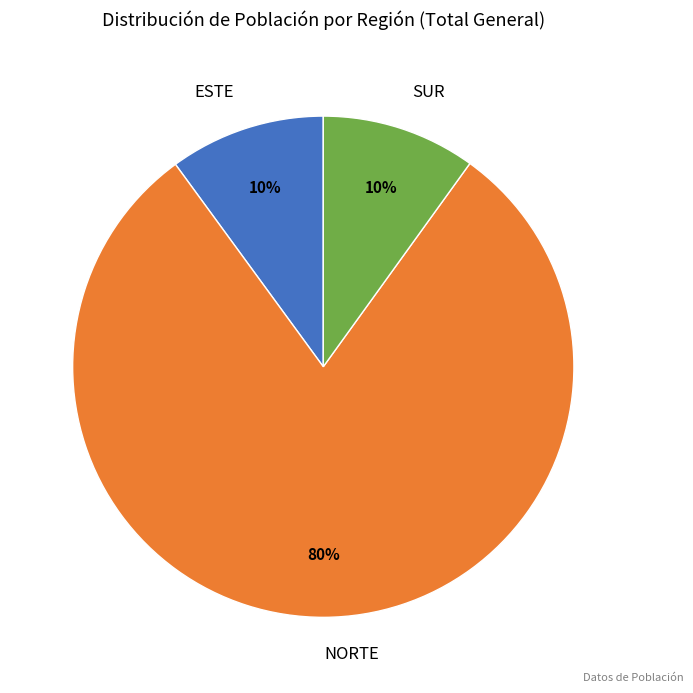

The NORTE slice represents 80% of the pie. True or false?

True